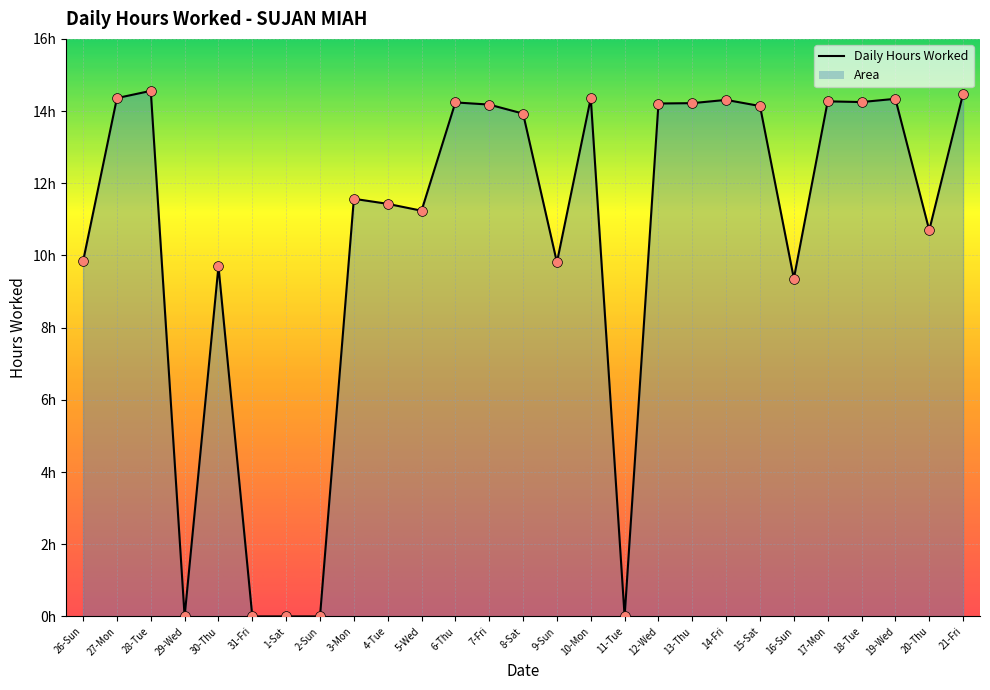

Which has a higher value, 27-Mon or 18-Tue?

27-Mon